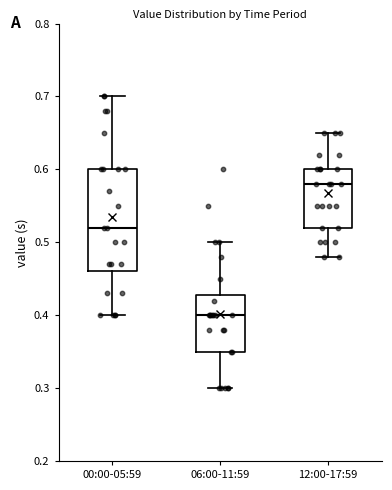

Comparing the boxes themselves (not the whiskers), which one is the tallest?

00:00-05:59